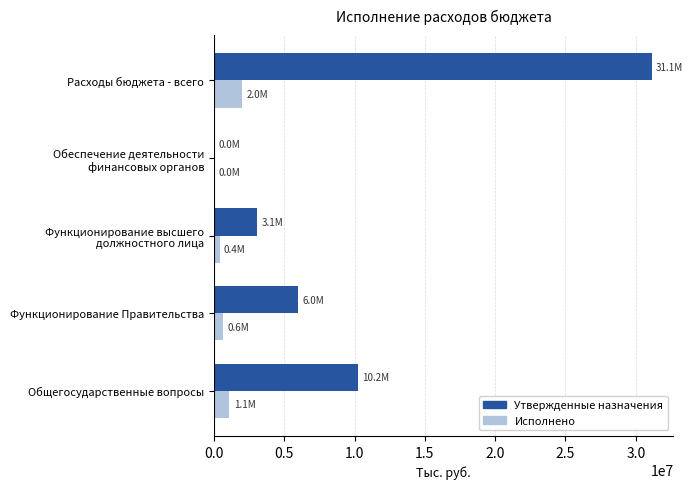

What is the sum of all Утвержденные назначения values?

50389147.9